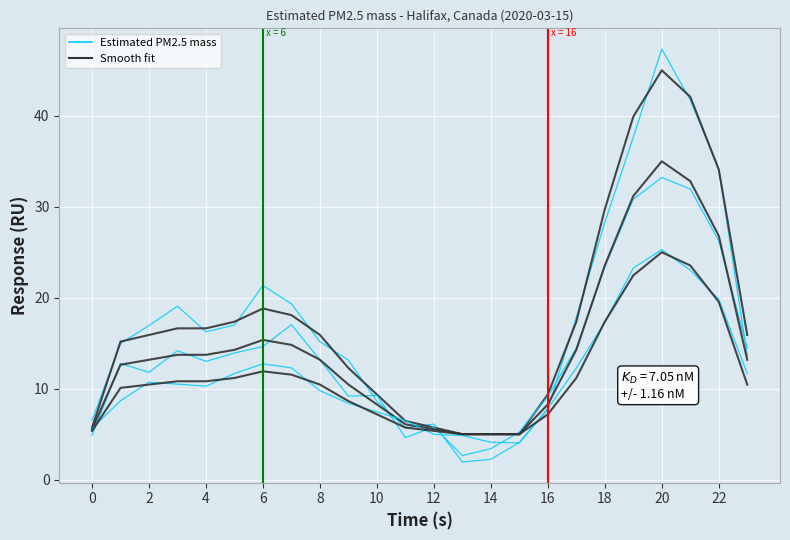

Reading left to right, list all the values displayed in this chart.

6.5	15.0	16.9	19.1	16.3	17.0	21.3	19.3	15.2	13.1	8.6	5.7	6.1	1.9	2.2	4.1	7.7	17.9	28.3	37.6	47.3	41.7	34.2	13.6